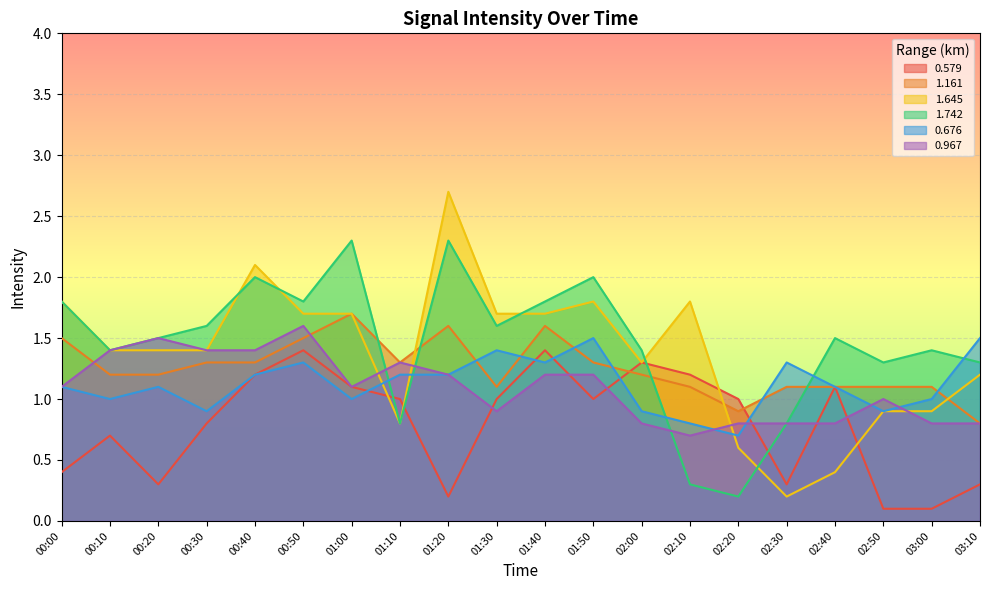

How many interior local peaks does the 0.676 series have?

5